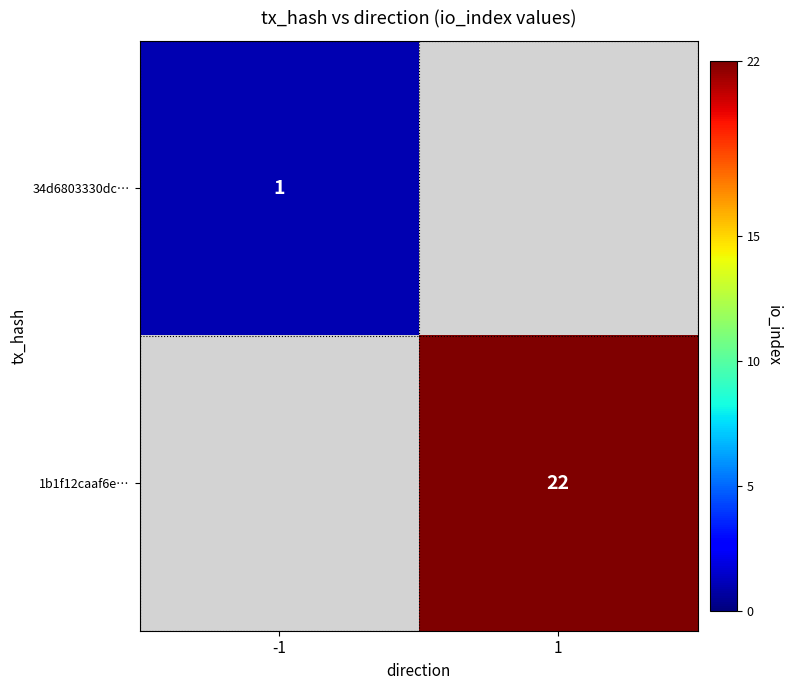

At which category does the chart reach its minimum across all series?

-1